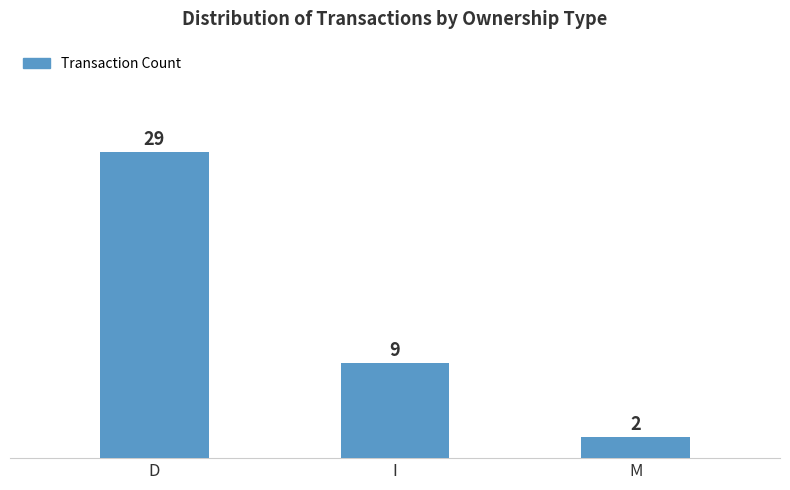

Rank the categories by value from highest to lowest.

D, I, M